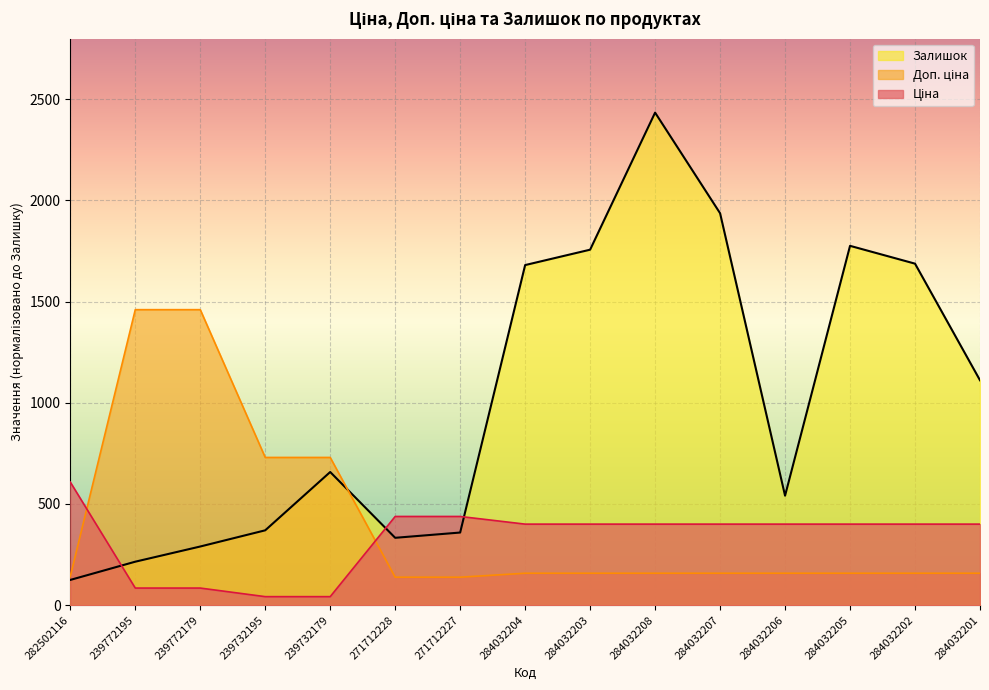

True or false: Доп. ціна and Залишок intersect in this chart.

True